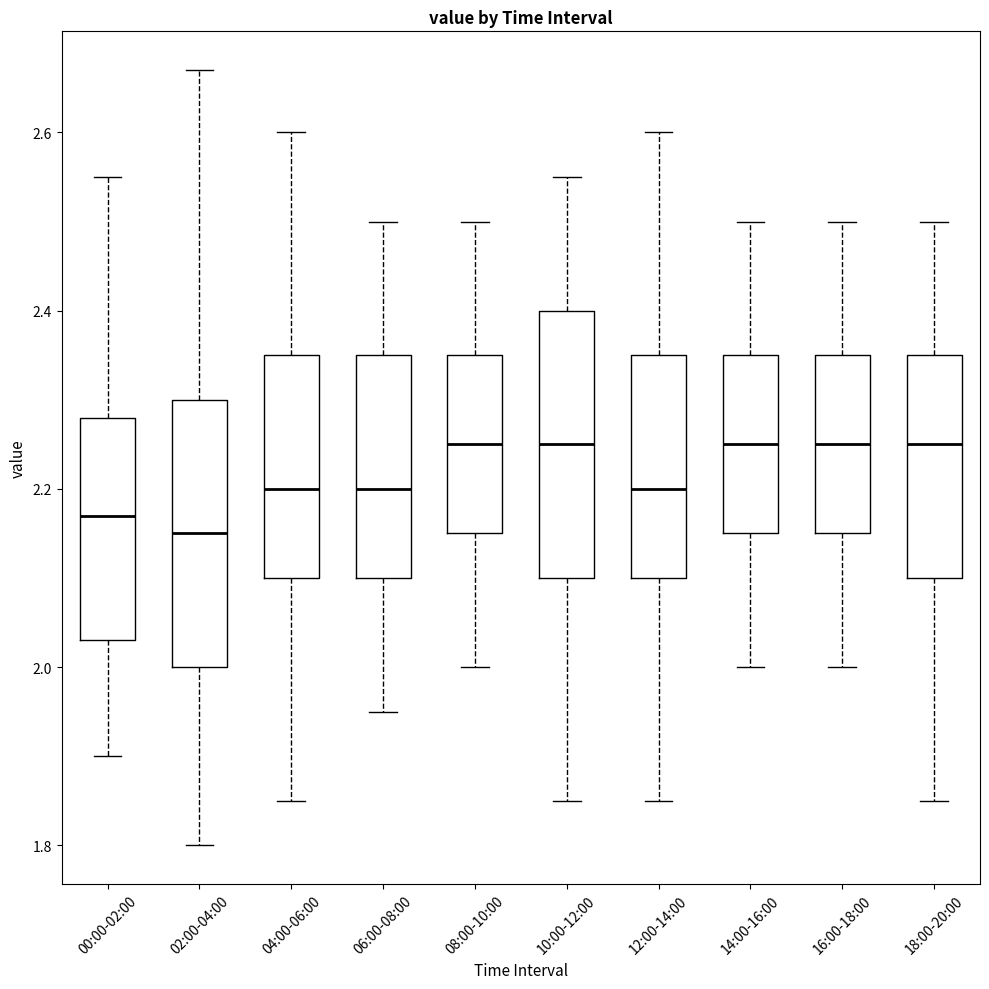

Which box has the lowest median line?

02:00-04:00